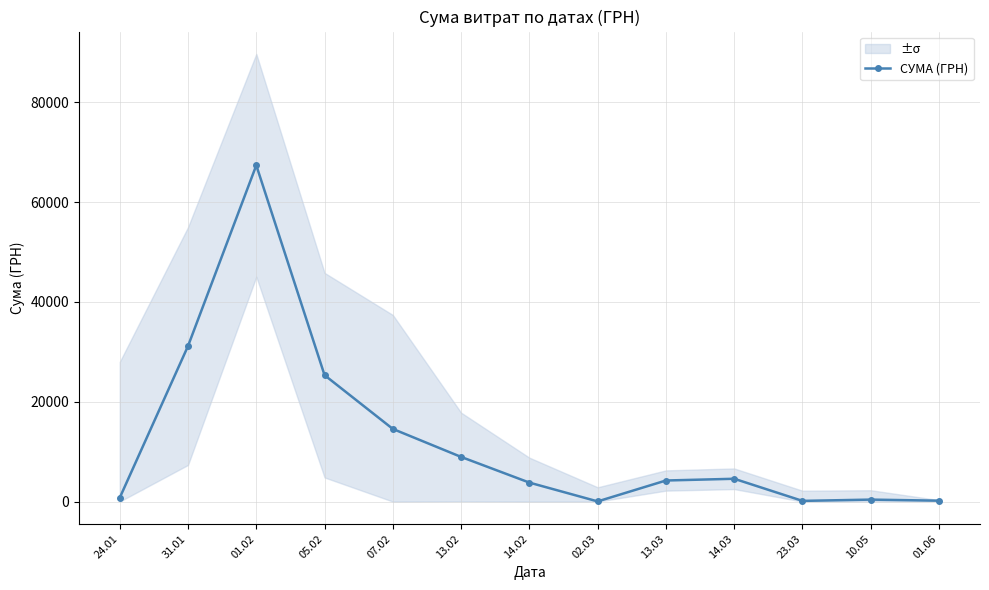

Is it true that the value at 13.03 is 1139.3?

False